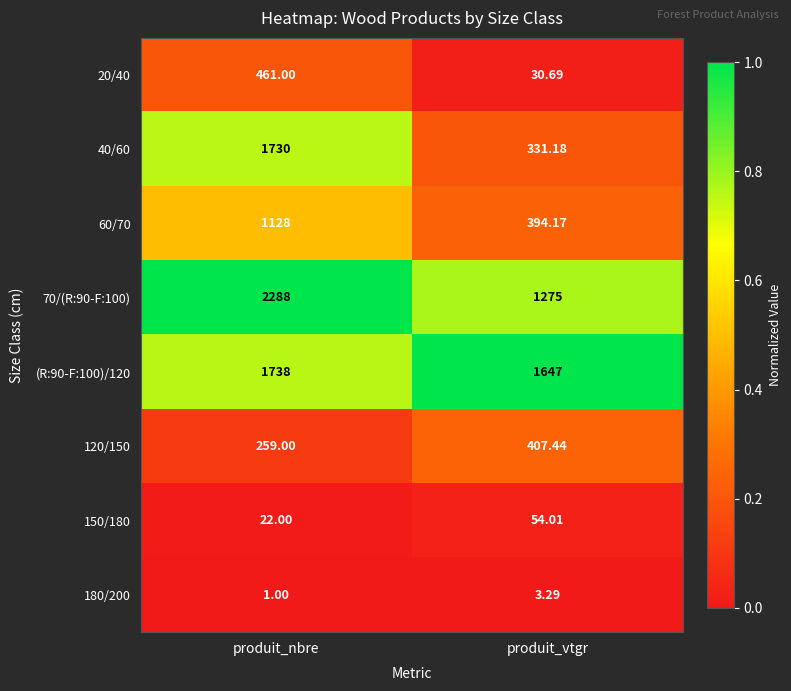

Is the value of 120/150 at produit_vtgr greater than the value of 70/(R:90-F:100) at produit_vtgr?

No